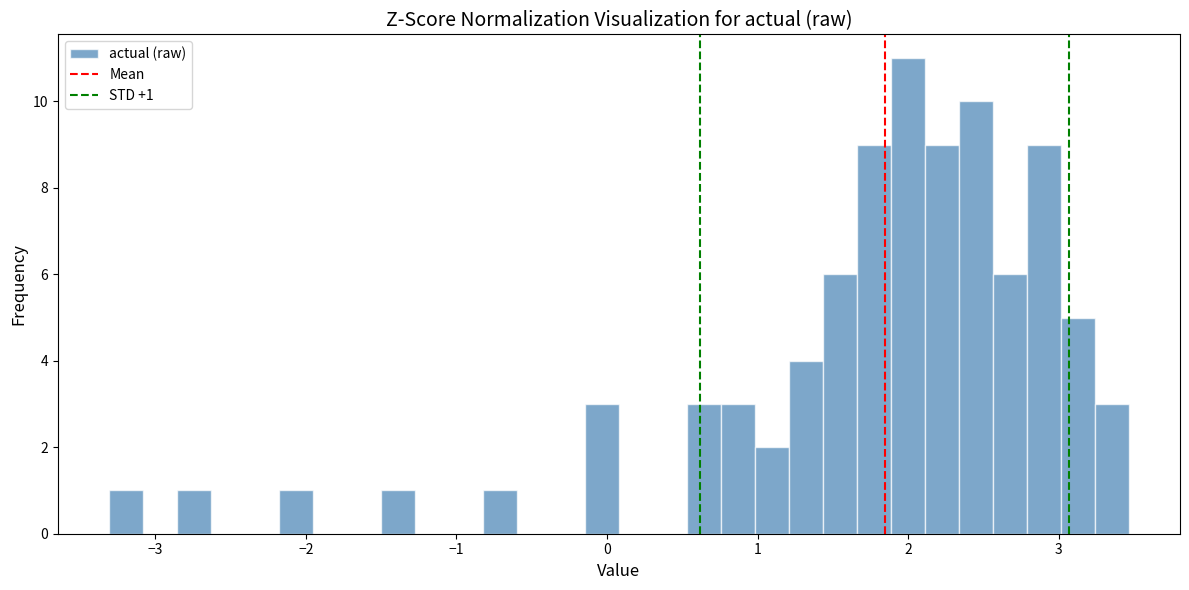

Read against the x-axis, roughly where is the centre of the tallest bar?

2.0